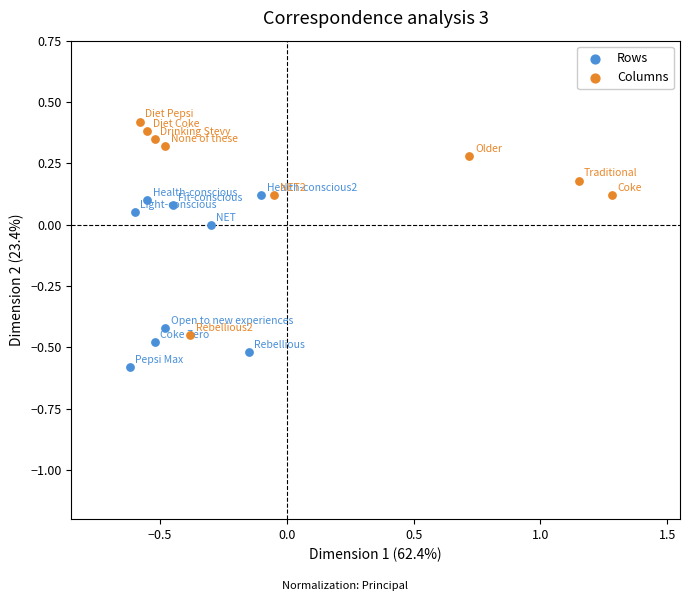

Which series contains the lowest Y value?

Rows